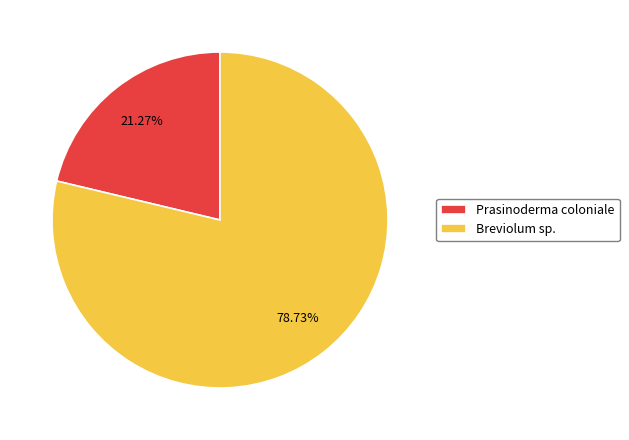

Is Prasinoderma coloniale the majority of the pie?

No